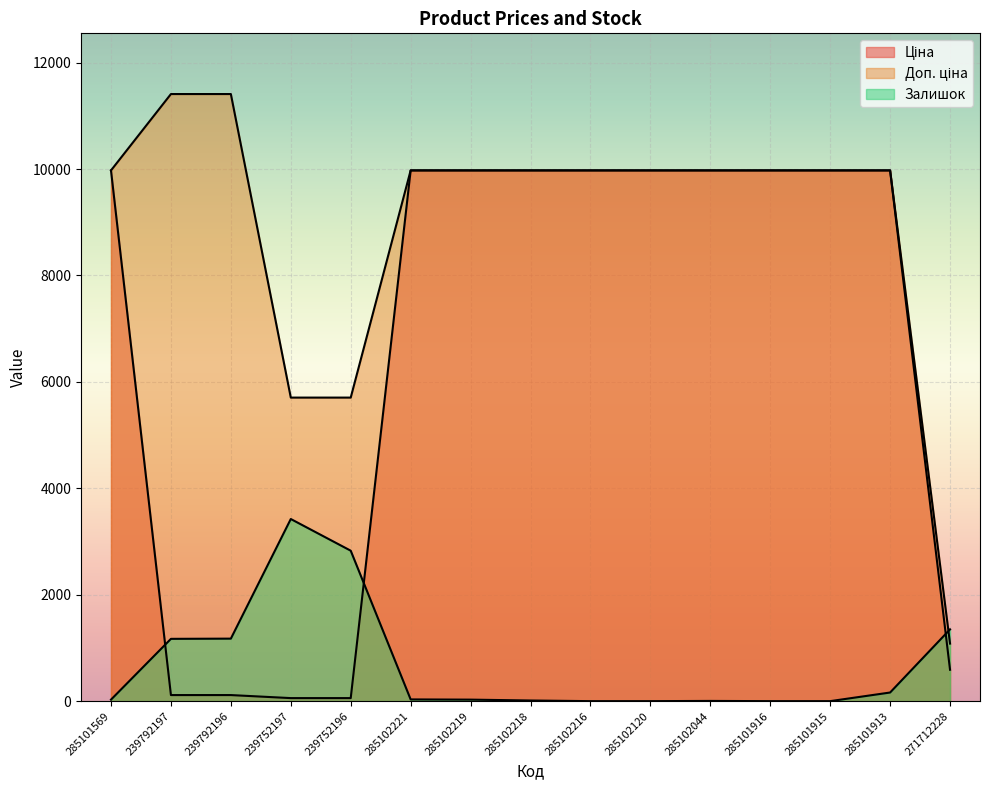

What is the value of the Доп. ціна point at the 1st from the left?

9975.0